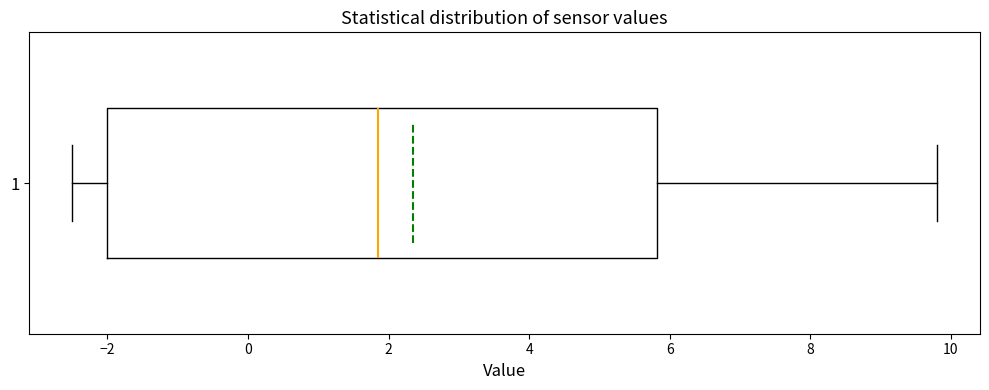

Where is the right edge of the box at y = 1 on the x-axis? The values are not printed on the chart, so give them approximately, as read against the axis.

5.8